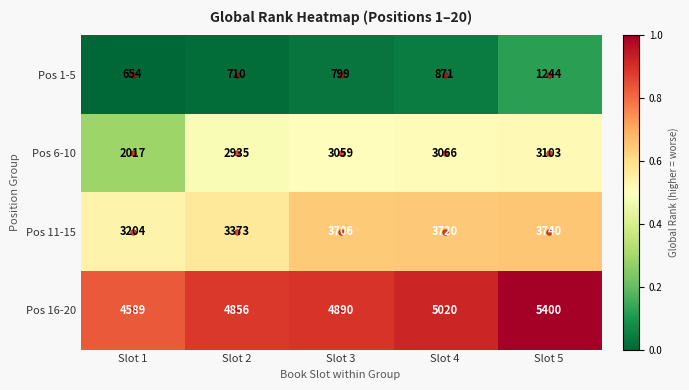

What is the total value across all series at Slot 4?

12677